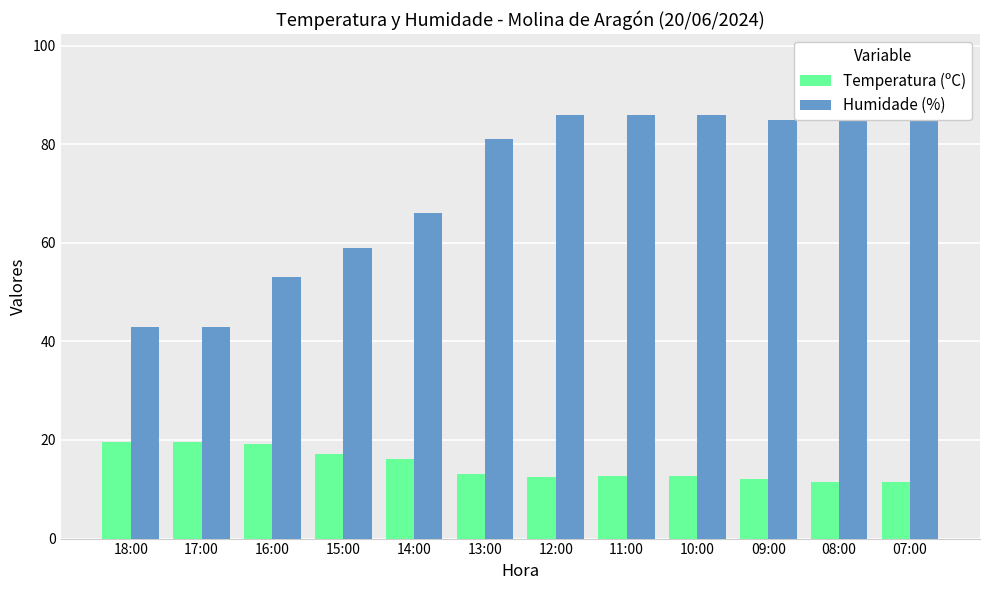

Rank the series by their average value, from highest to lowest.

Humidade (%), Temperatura (ºC)